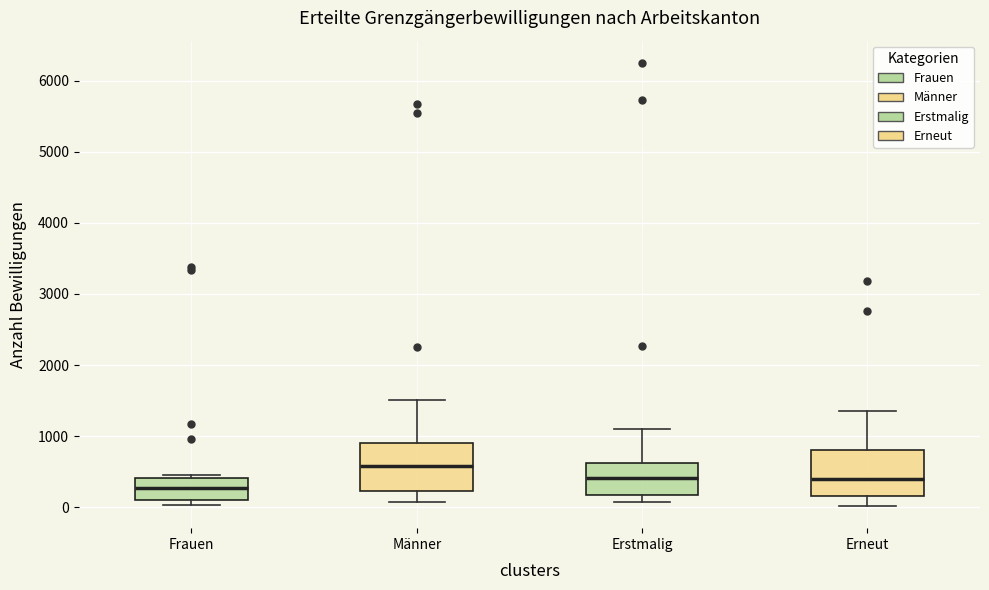

Which box has the highest median line?

Männer